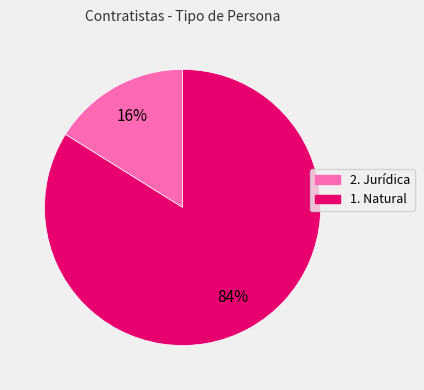

True or false: 2. Jurídica accounts for 16% of the total.

True